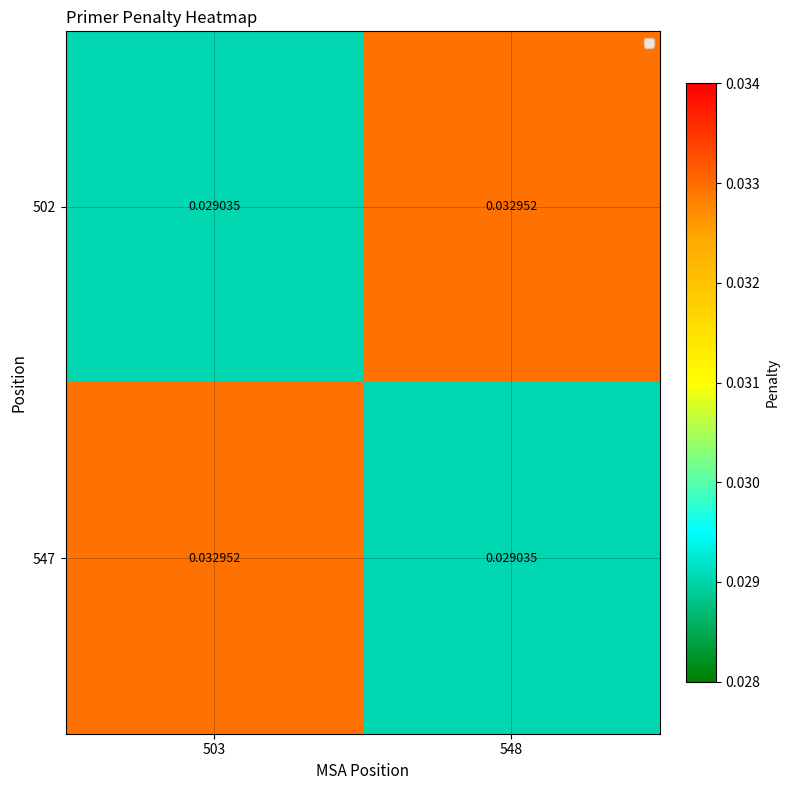

Is the value of 502 at 548 greater than the value of 547 at 548?

Yes